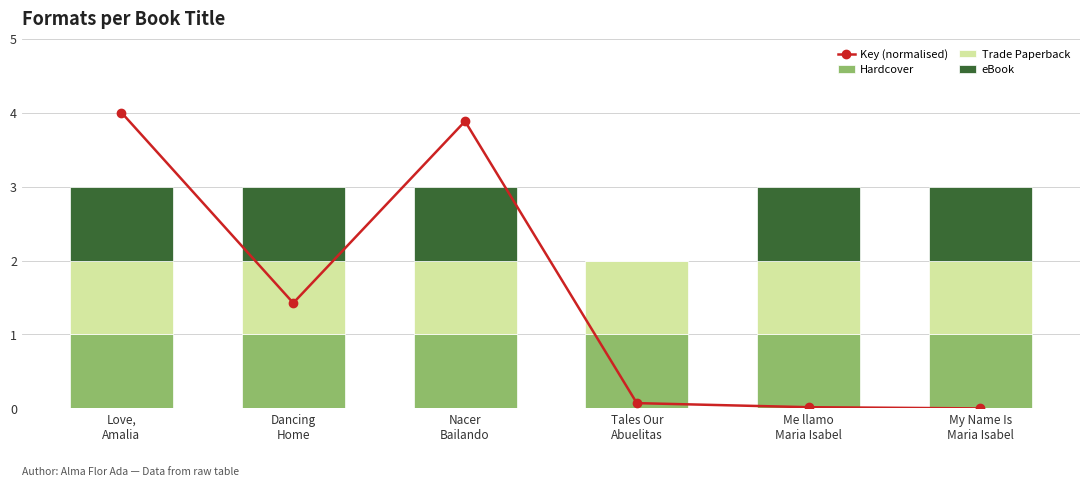

Which series has the largest total across all categories?

Key (normalised)